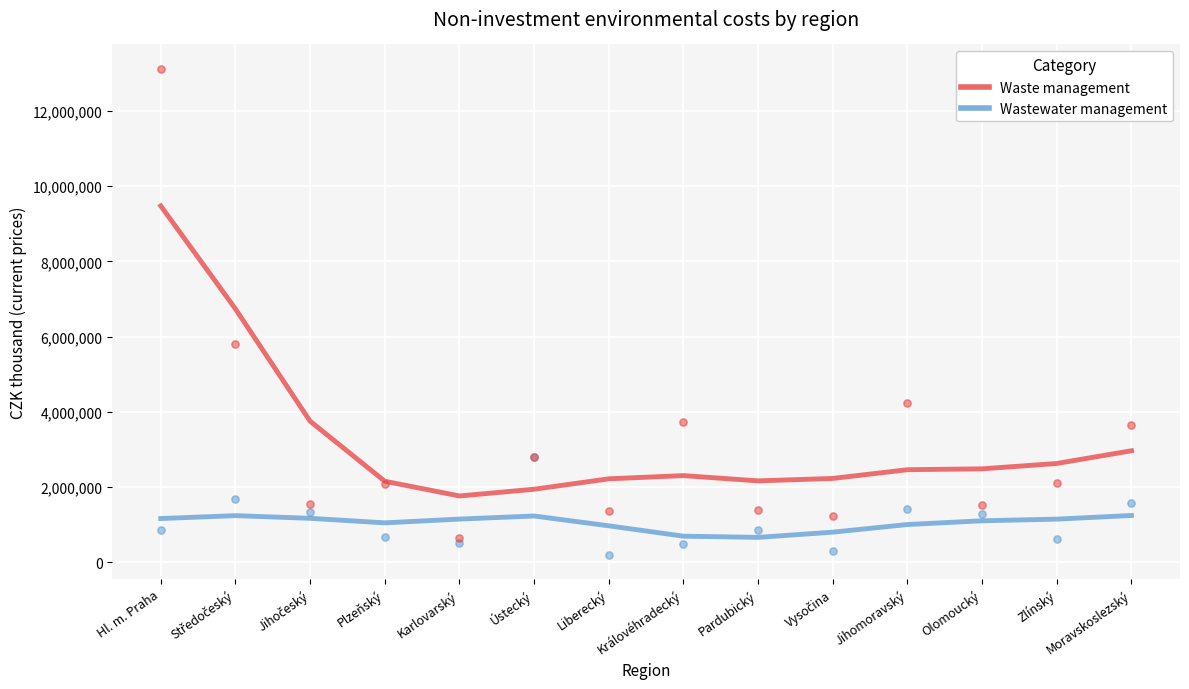

Across all series, what Y value is closest to 6665081?

5800905